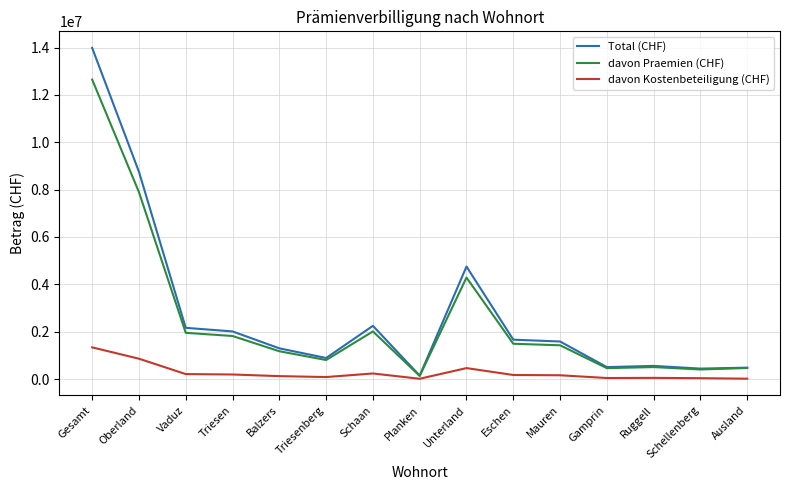

Which series has the widest spread of values?

Total (CHF)